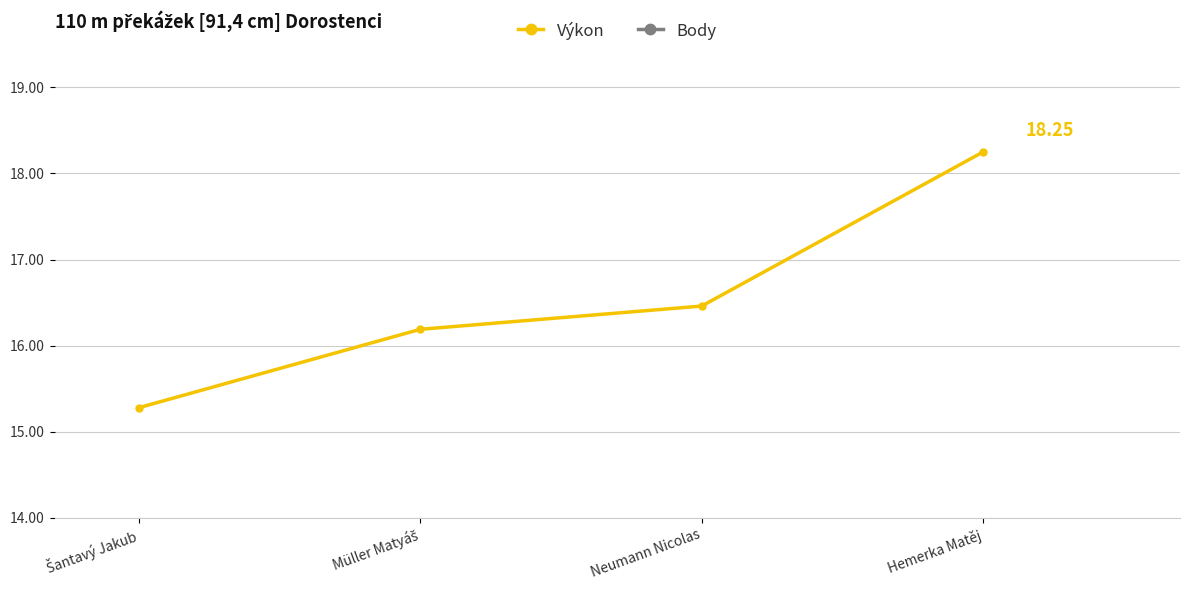

The Výkon series shows 25.9 at Neumann Nicolas. True or false?

False